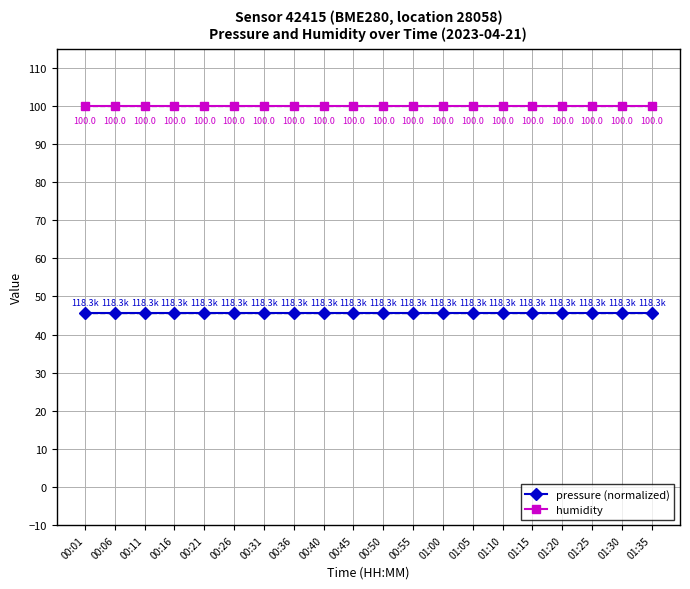

What is the spread (max minus min) of values at 00:40?

54.4